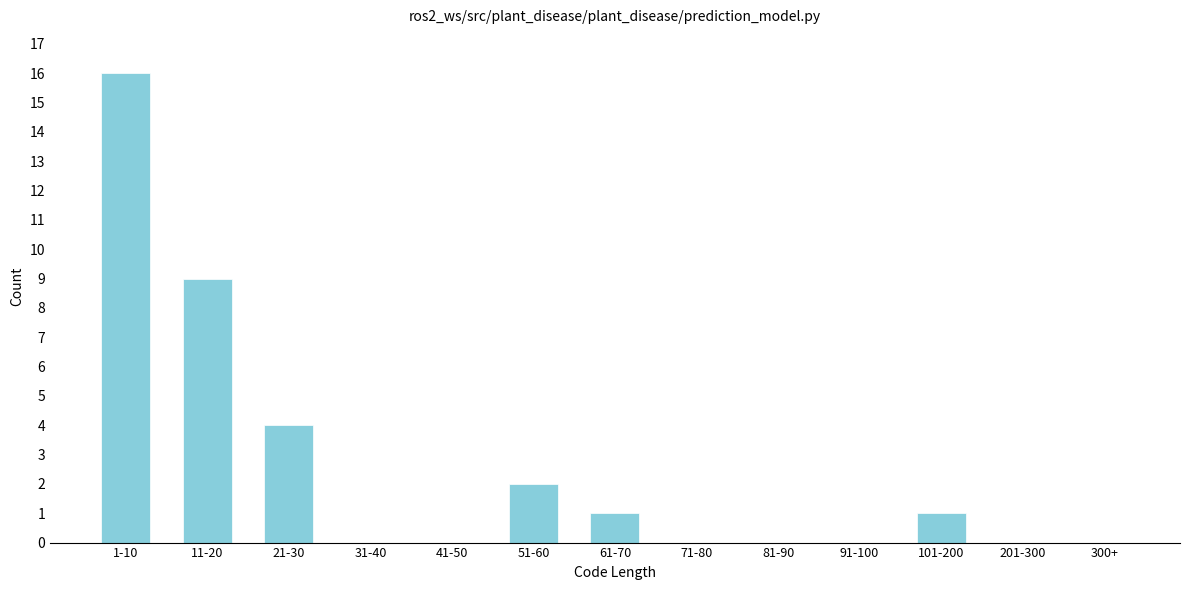

Reading left to right, extract all data points from this chart.

1-10=16	11-20=9	21-30=4	31-40=0	41-50=0	51-60=2	61-70=1	71-80=0	81-90=0	91-100=0	101-200=1	201-300=0	300+=0